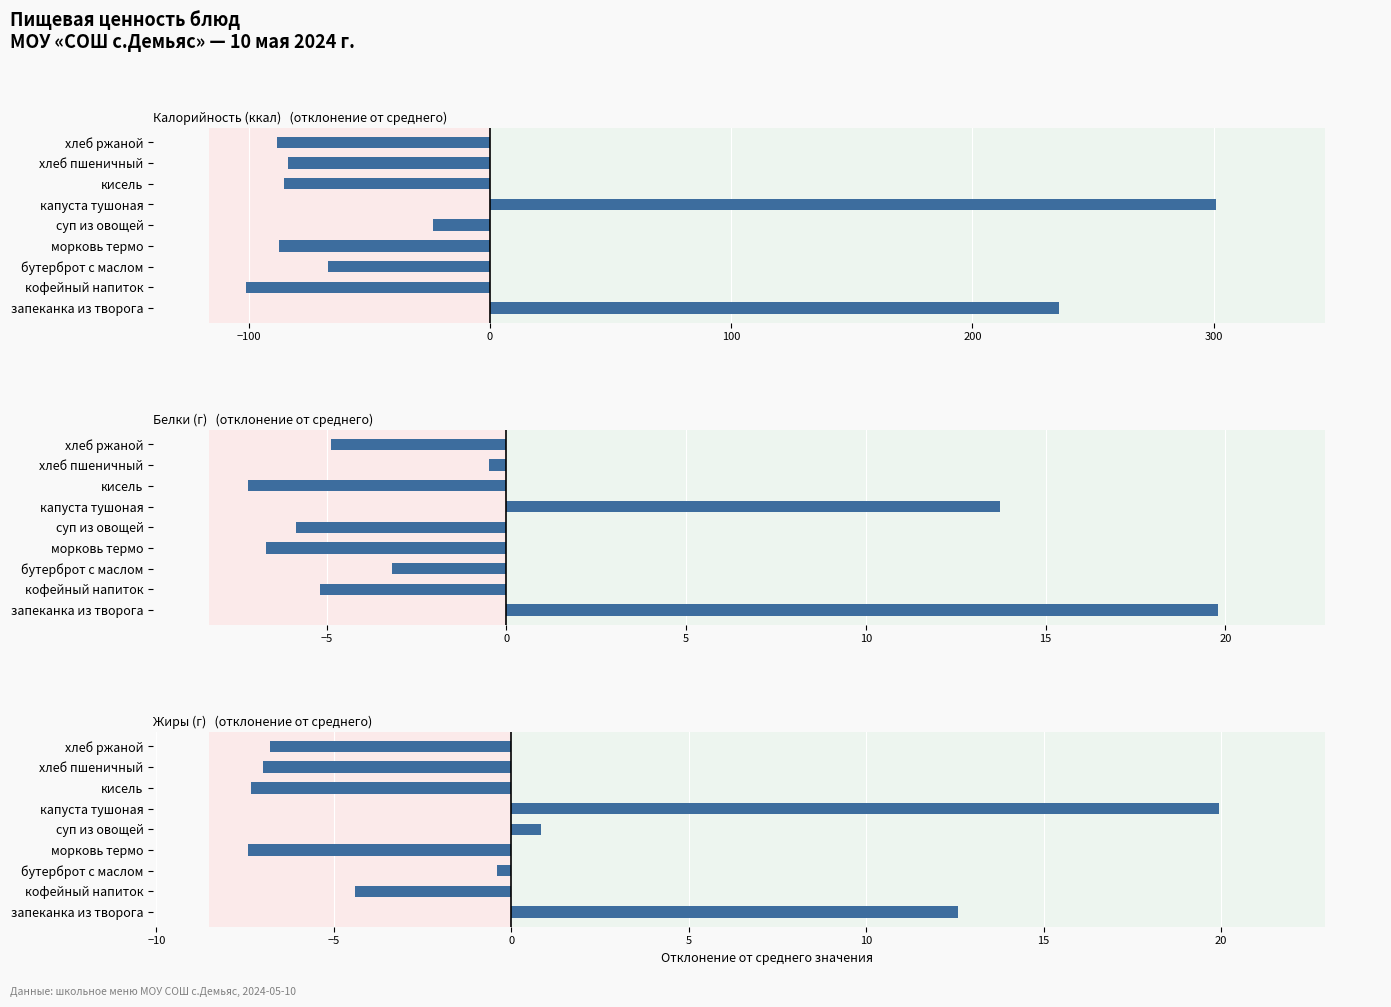

At how many categories does at least one series exceed 147?

2